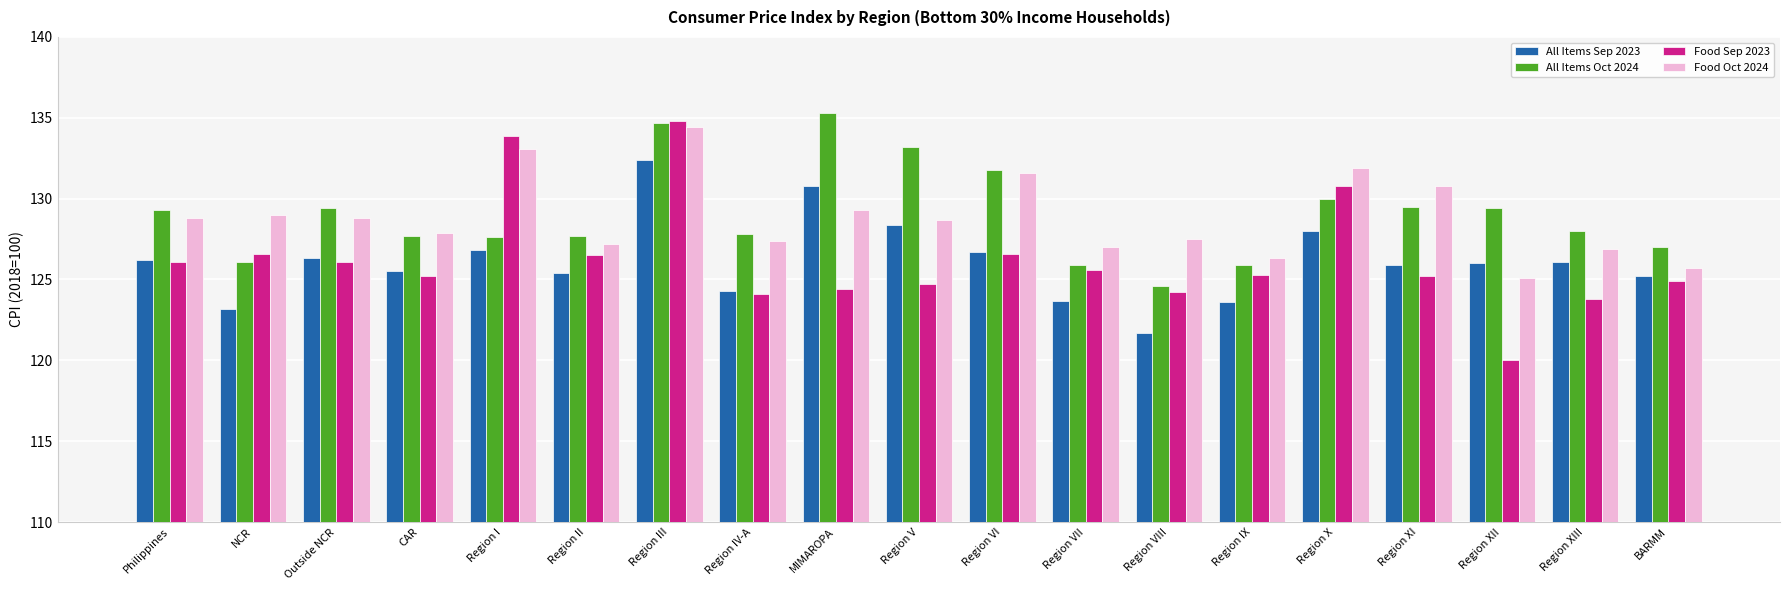

Is the value of Food Oct 2024 at Region V greater than the value of Food Sep 2023 at Region IV-A?

Yes